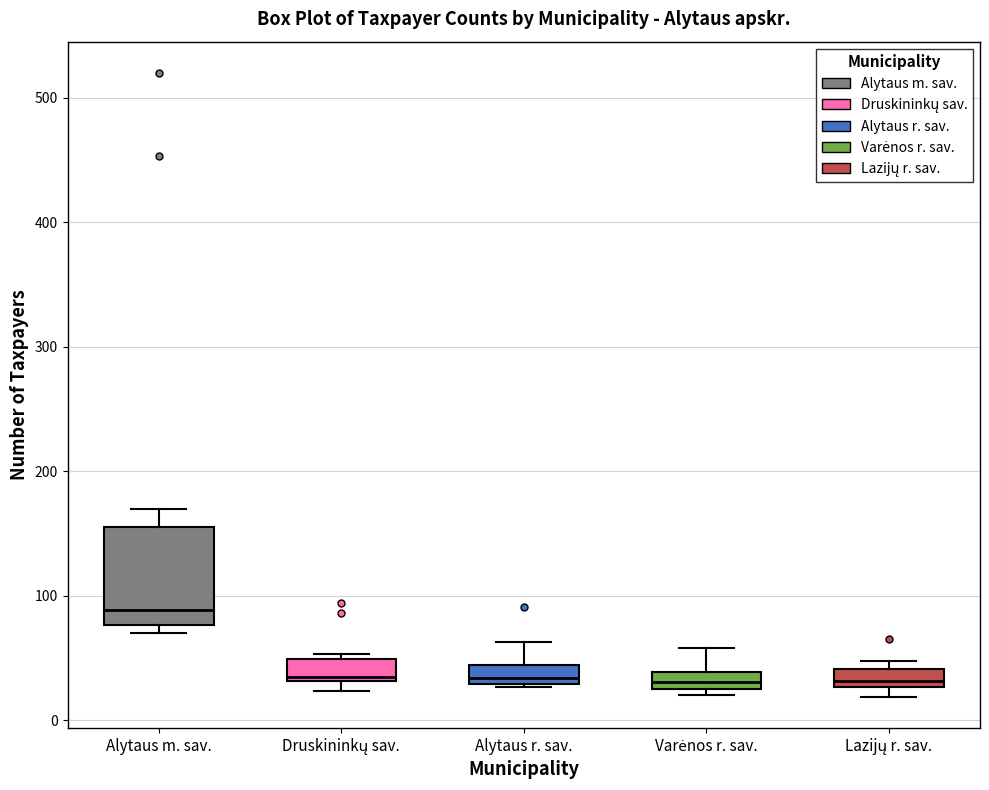

Which box has the highest median line?

Alytaus m. sav.